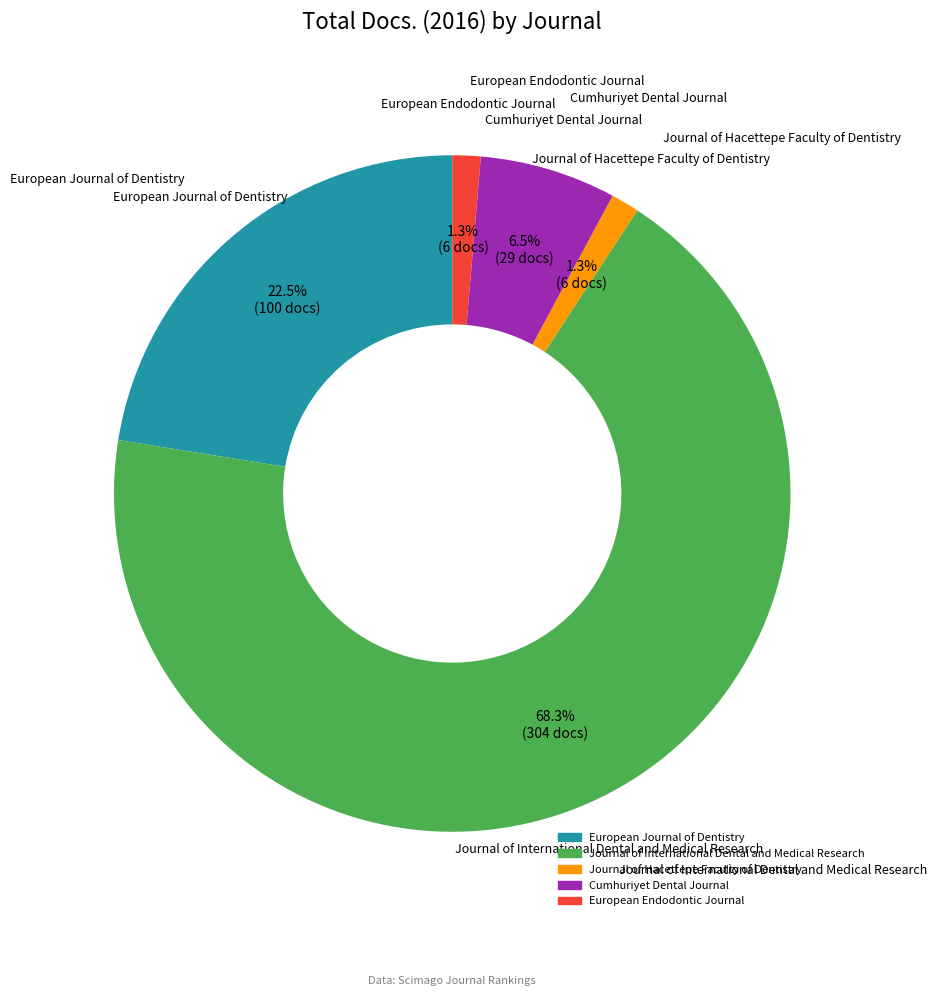

Is the sum of Journal of Hacettepe Faculty of Dentistry and Cumhuriyet Dental Journal greater than half?

No